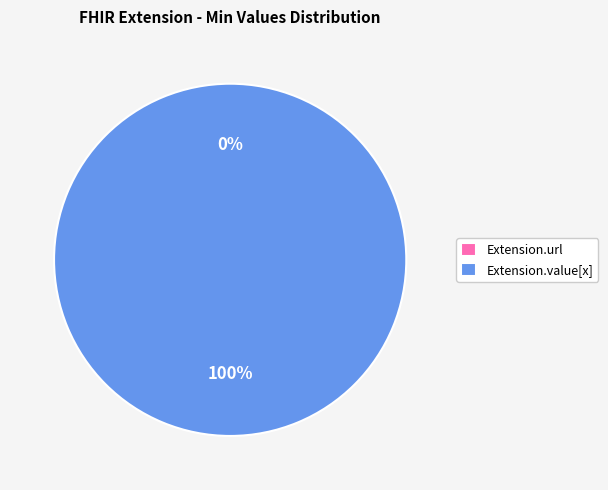

How many segments does this pie chart have?

2